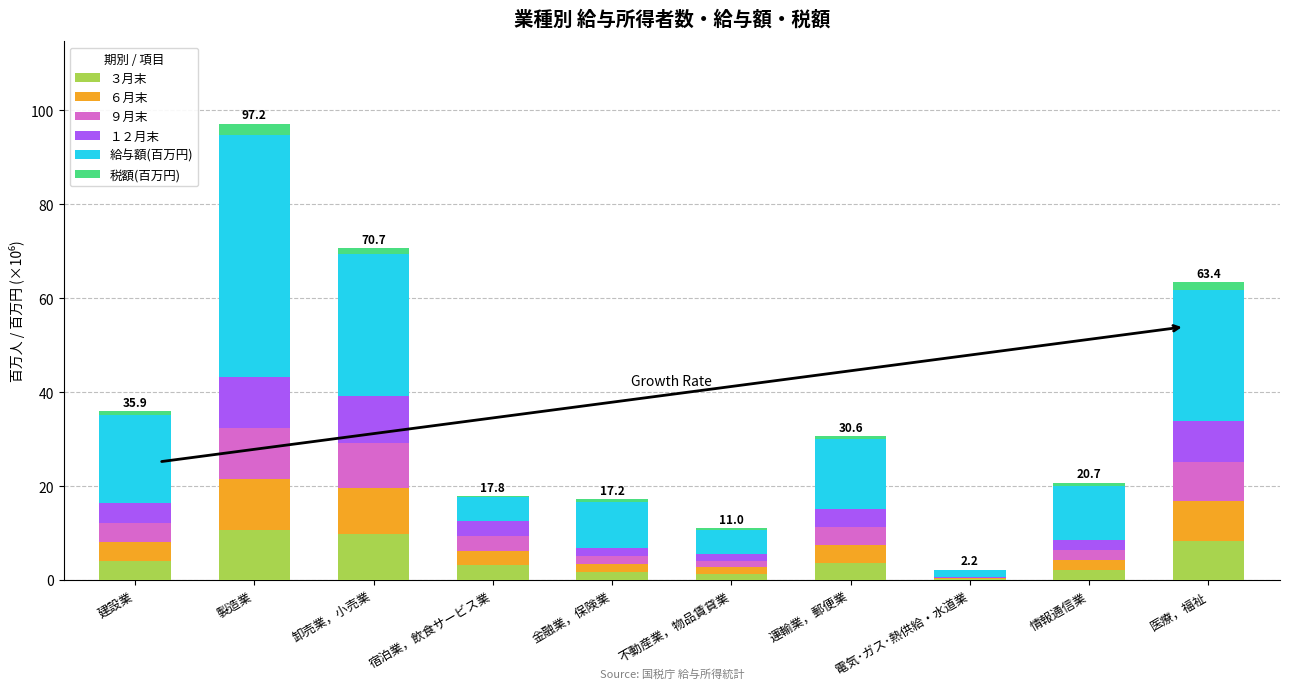

What is the highest value of the ３月末 series?

10.7